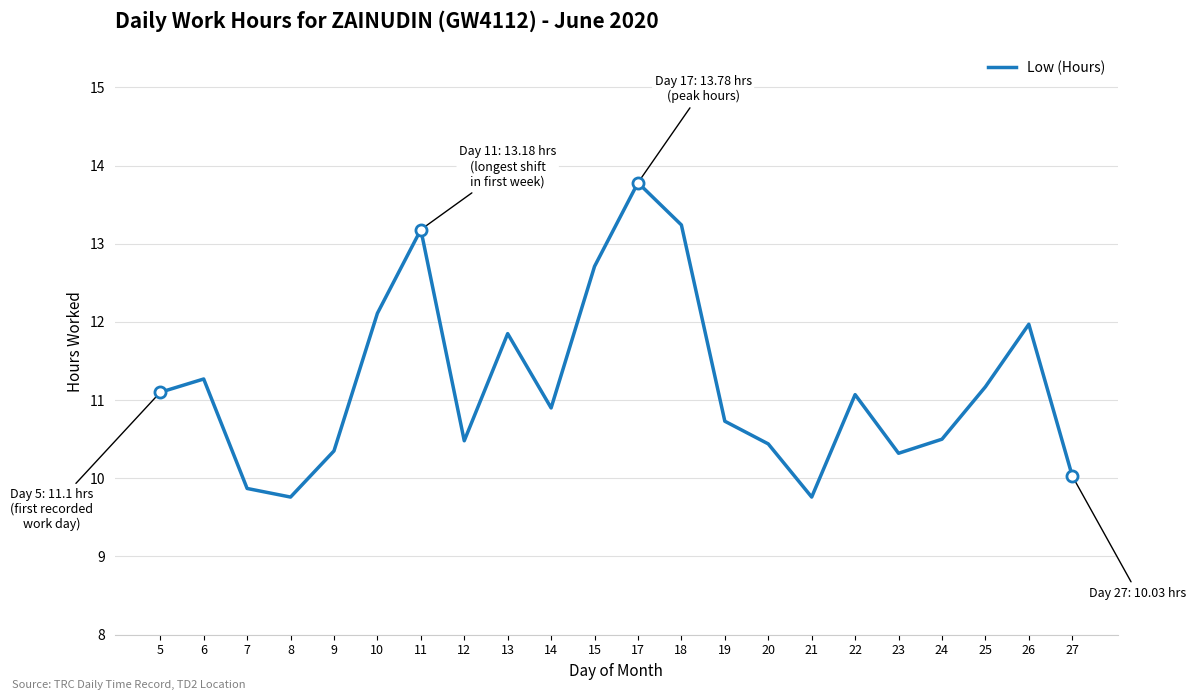

At which category does the chart reach its peak across all series?

17